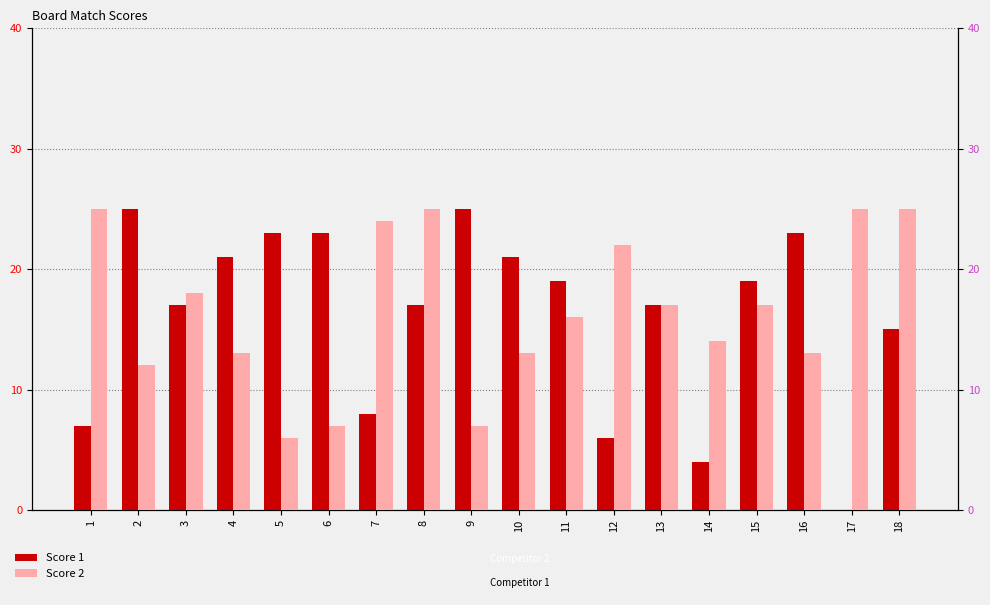

How many bars are there in total?

36